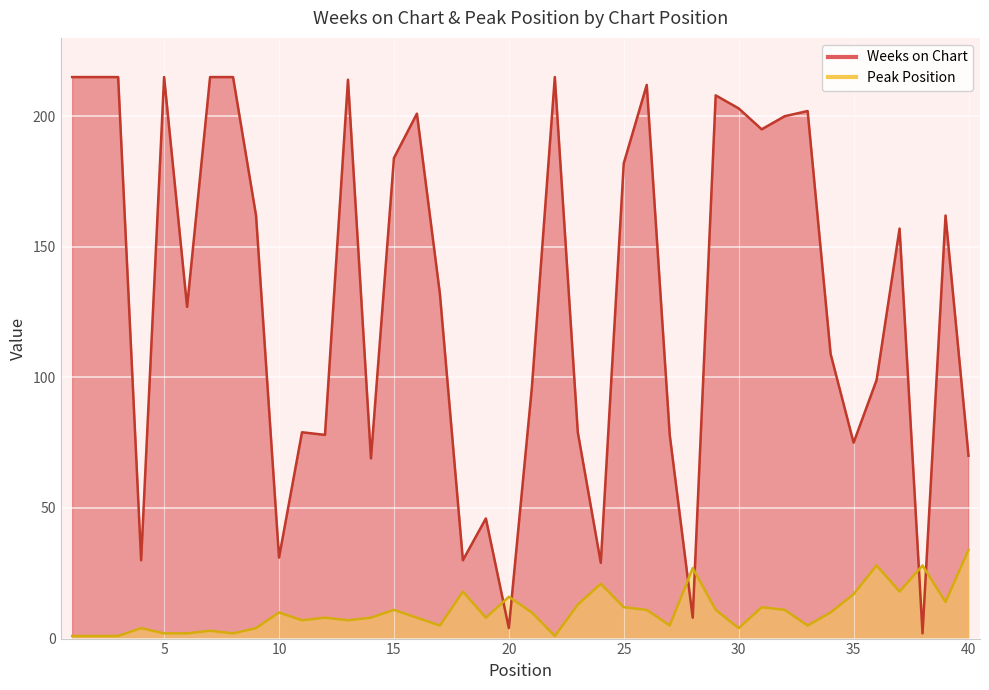

The Weeks on Chart series shows 113 at 27. True or false?

False